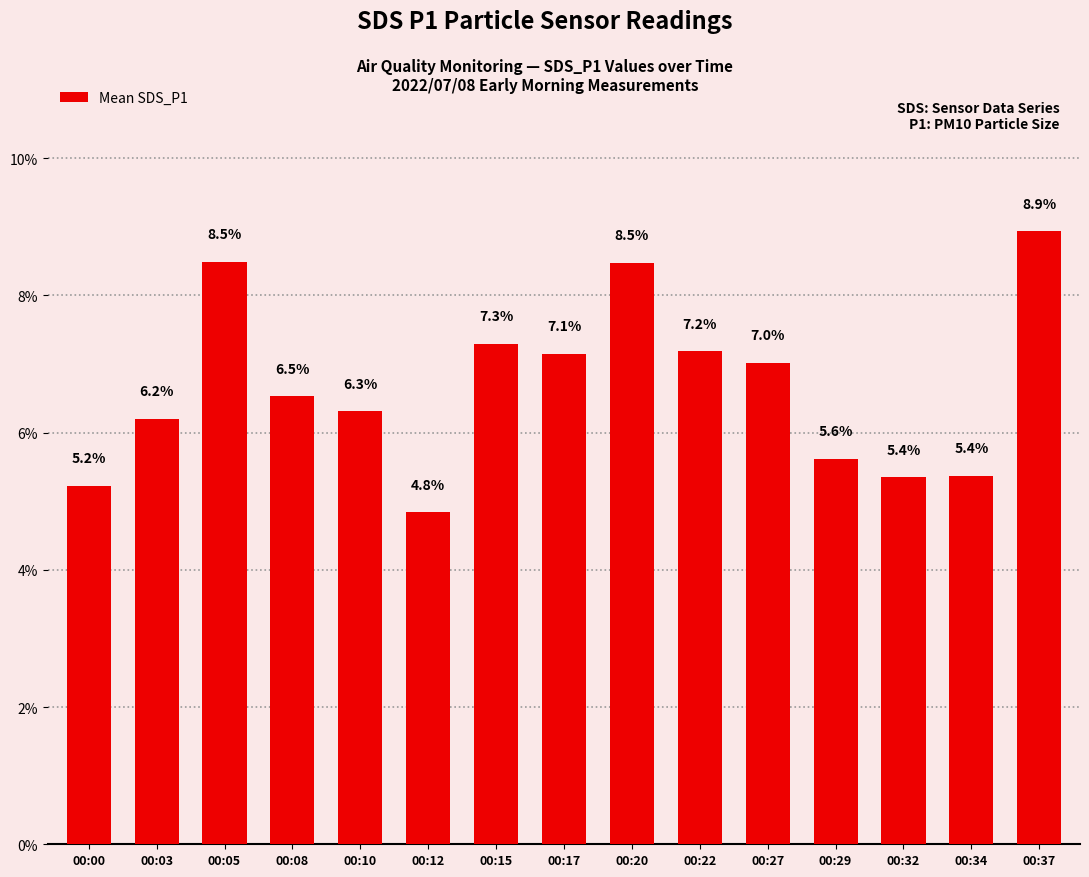

What is the value of the 14th bar from the left?

5.4